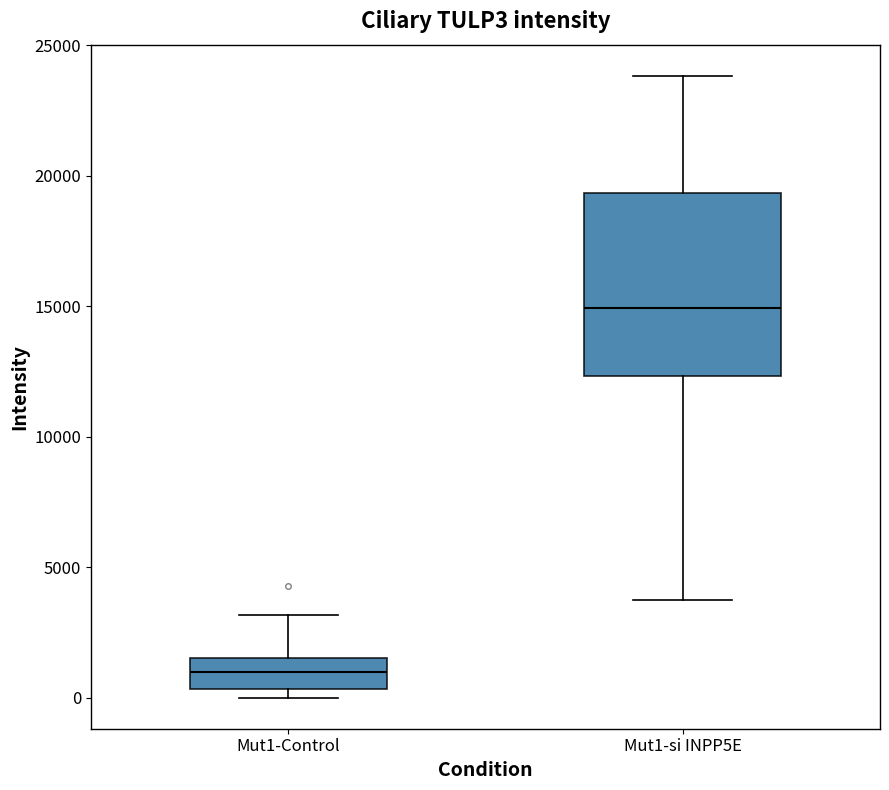

Reading left to right, transcribe this box plot: for each box, give where its median line is, the range the box spans, and where its two whiskers end, as read against the y-axis. The values are not printed on the chart, so give them approximately, as read against the axis.

Mut1-Control: median 1000, box 500 to 1500, whiskers 0 to 3000
Mut1-si INPP5E: median 15000, box 12500 to 19500, whiskers 3500 to 24000